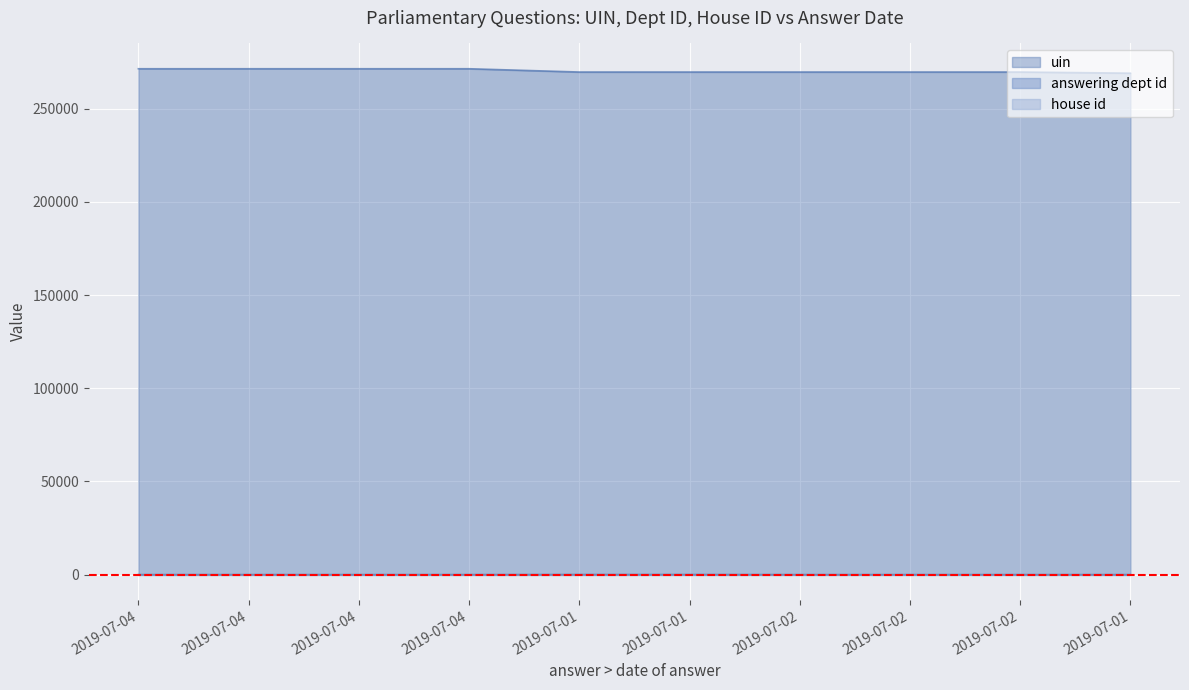

What is the average value of the uin series?

270406